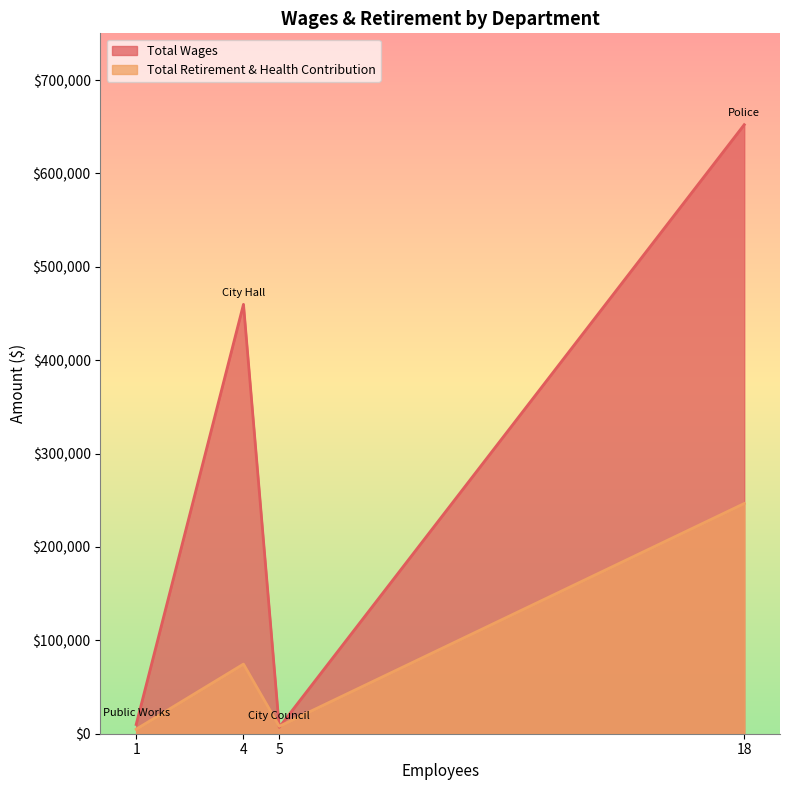

Which has a higher value, Police or City Hall?

Police